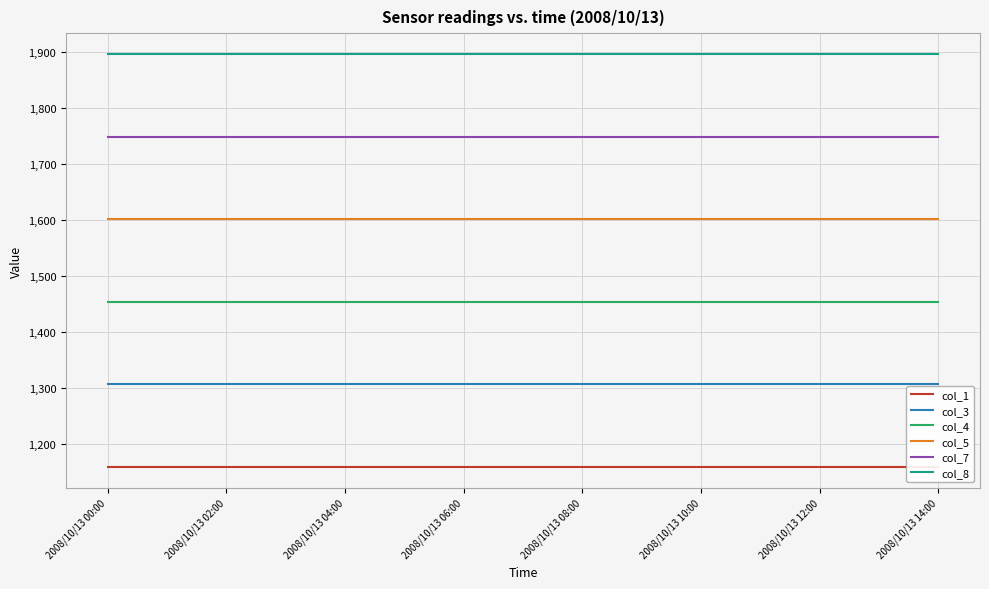

True or false: col_3 and col_5 cross at least once.

False